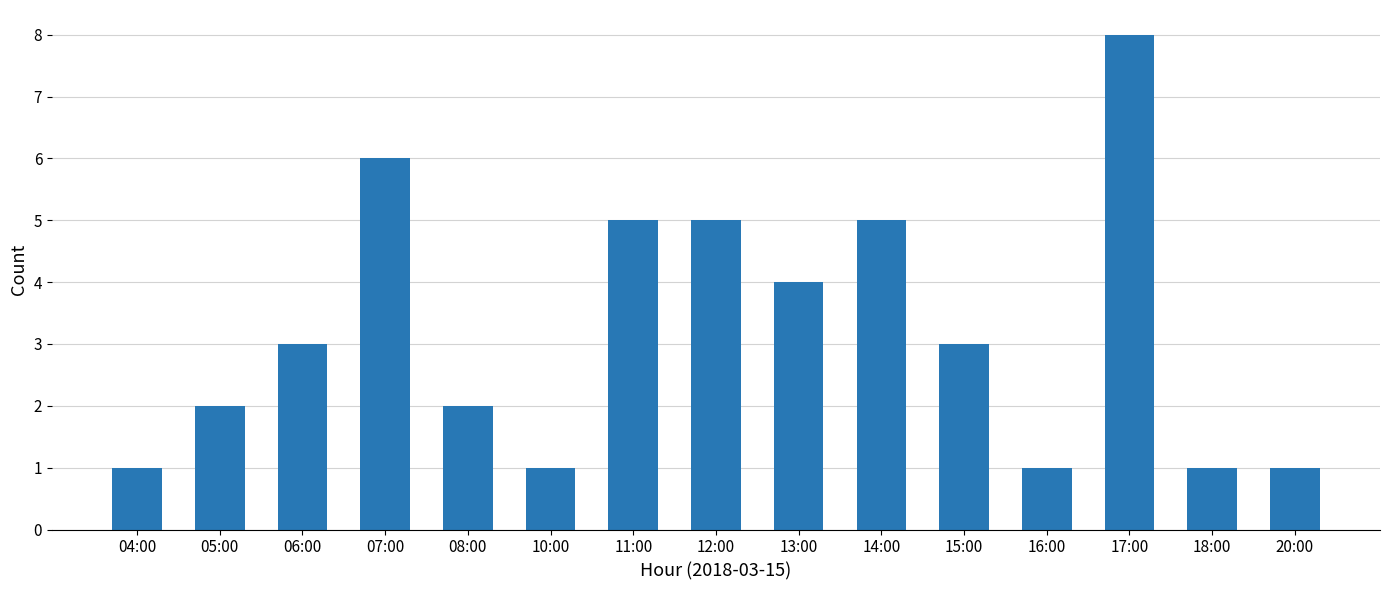

Reading left to right, extract all data points from this chart.

04:00=1	05:00=2	06:00=3	07:00=6	08:00=2	10:00=1	11:00=5	12:00=5	13:00=4	14:00=5	15:00=3	16:00=1	17:00=8	18:00=1	20:00=1